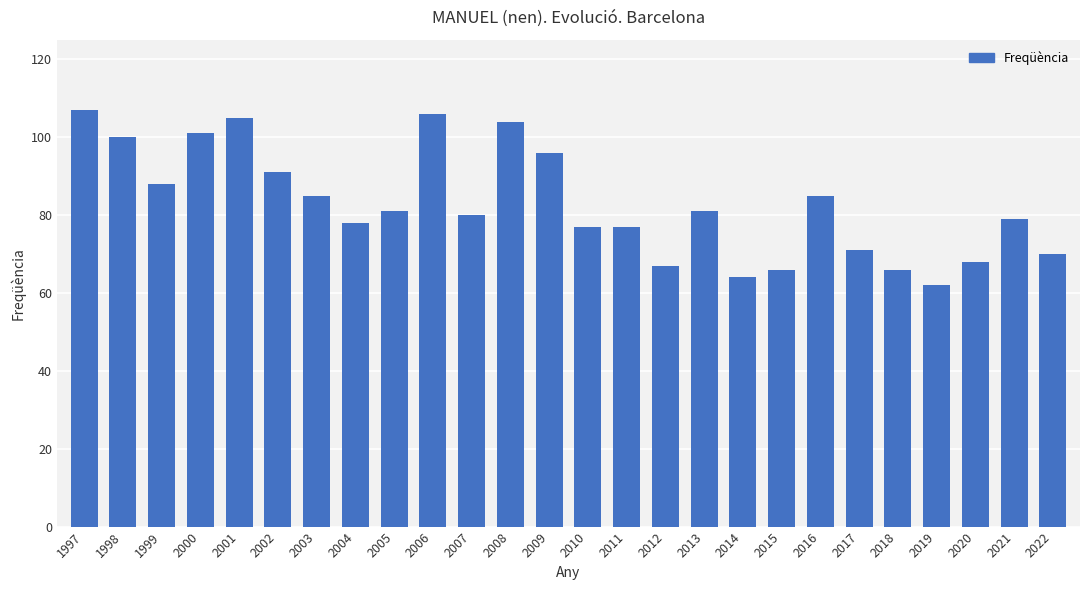

Between 1998 and 2020, which is larger?

1998